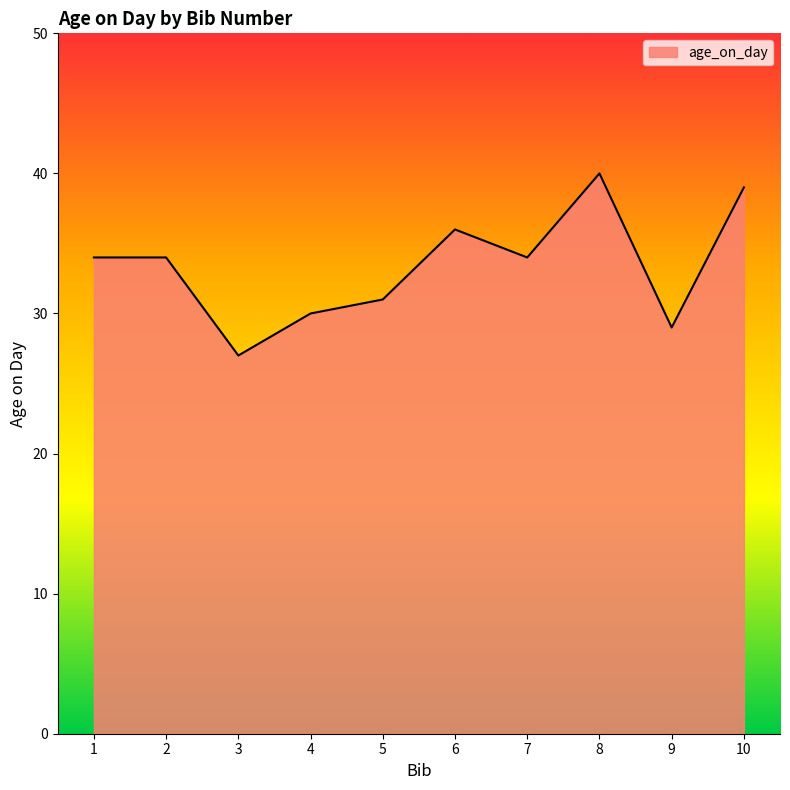

What is the change in value from 3 to 9?

+2